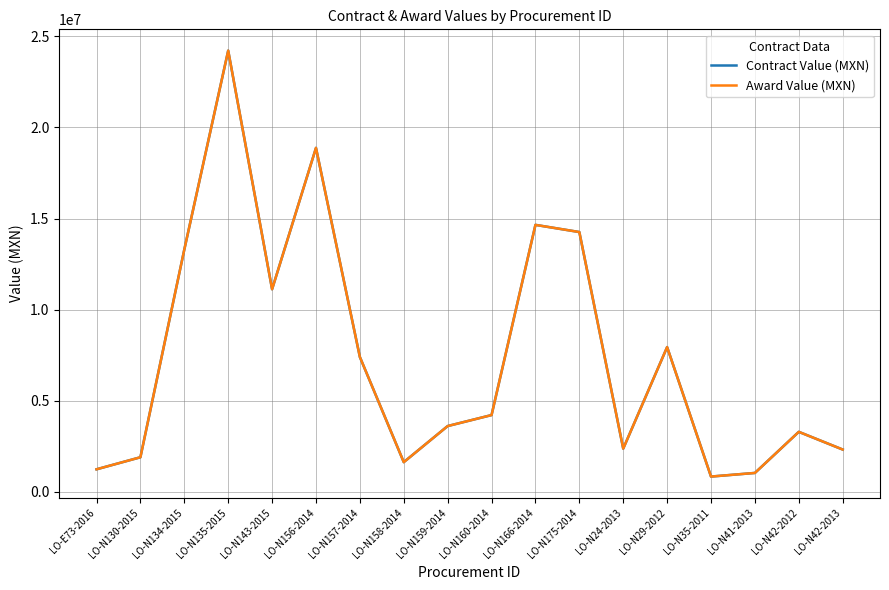

Reading right to left, extract all data points from this chart.

Contract Value (MXN): 2327870.1	3298324.0	1043470.7	844502.8	7948288.5	2377376.4	14260433.8	14654089.7	4218544.6	3615650.3	1635483.5	7404667.2	18877895.7	11122739.5	24214056.7	13300030.0	1904123.8	1243212.4
Award Value (MXN): 2327870.1	3298324.0	1043470.7	844502.8	7948288.5	2377376.4	14260433.8	14654089.7	4218544.6	3615650.3	1635483.5	7404667.2	18877895.7	11122739.5	24214056.7	13300030.0	1904123.8	1243212.4